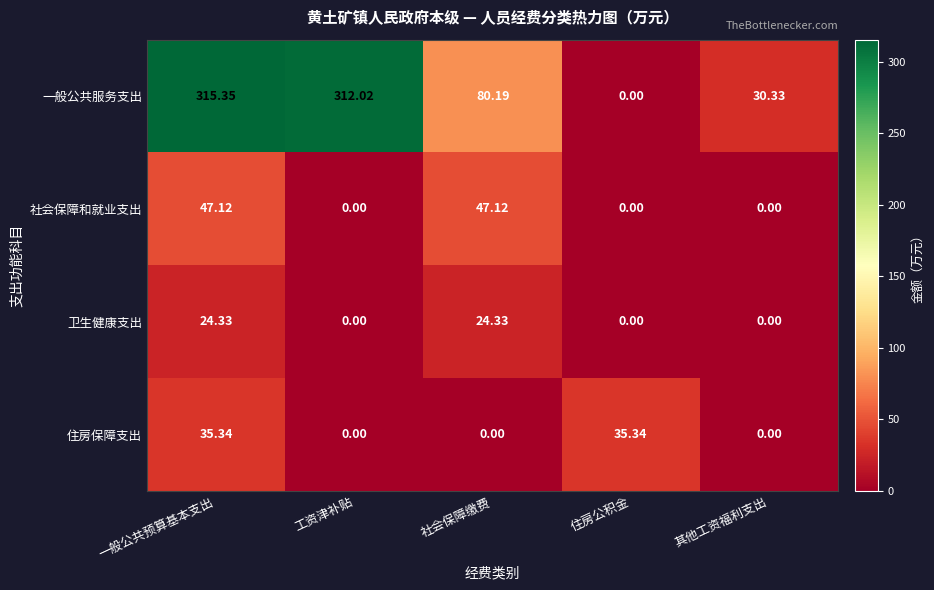

At which label does 一般公共服务支出 first exceed 80?

一般公共预算基本支出